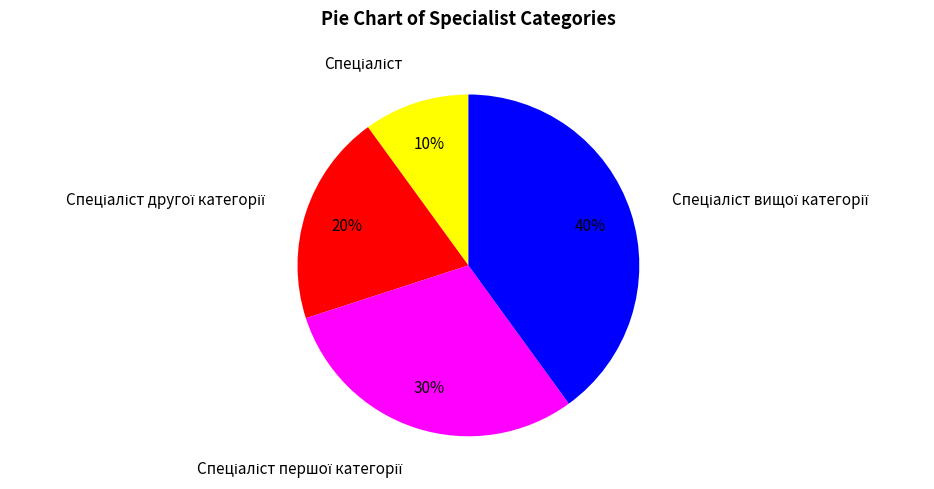

Does any single category account for the majority?

No